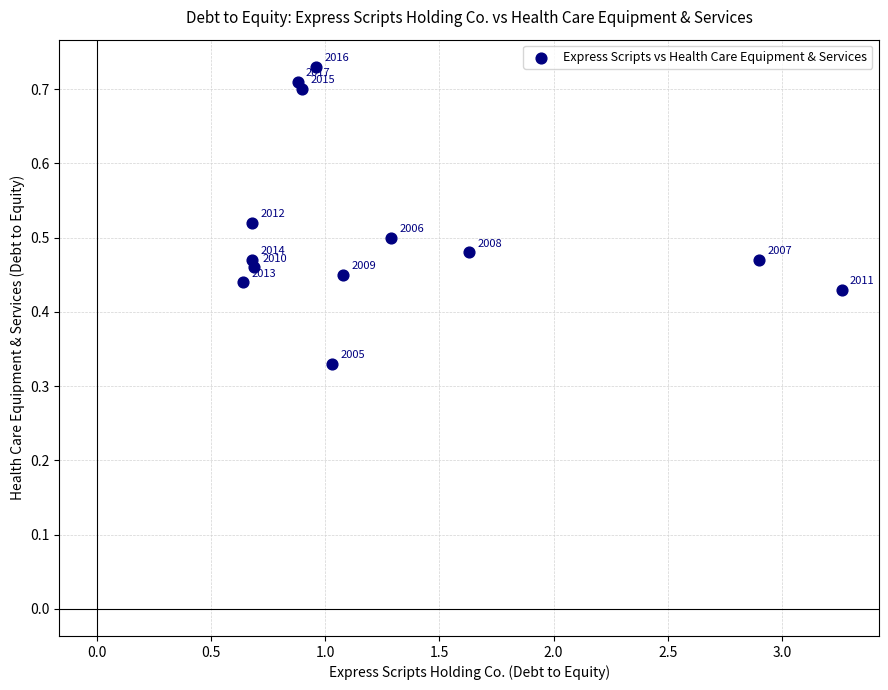

What is the range of X values (max minus min)?

2.6